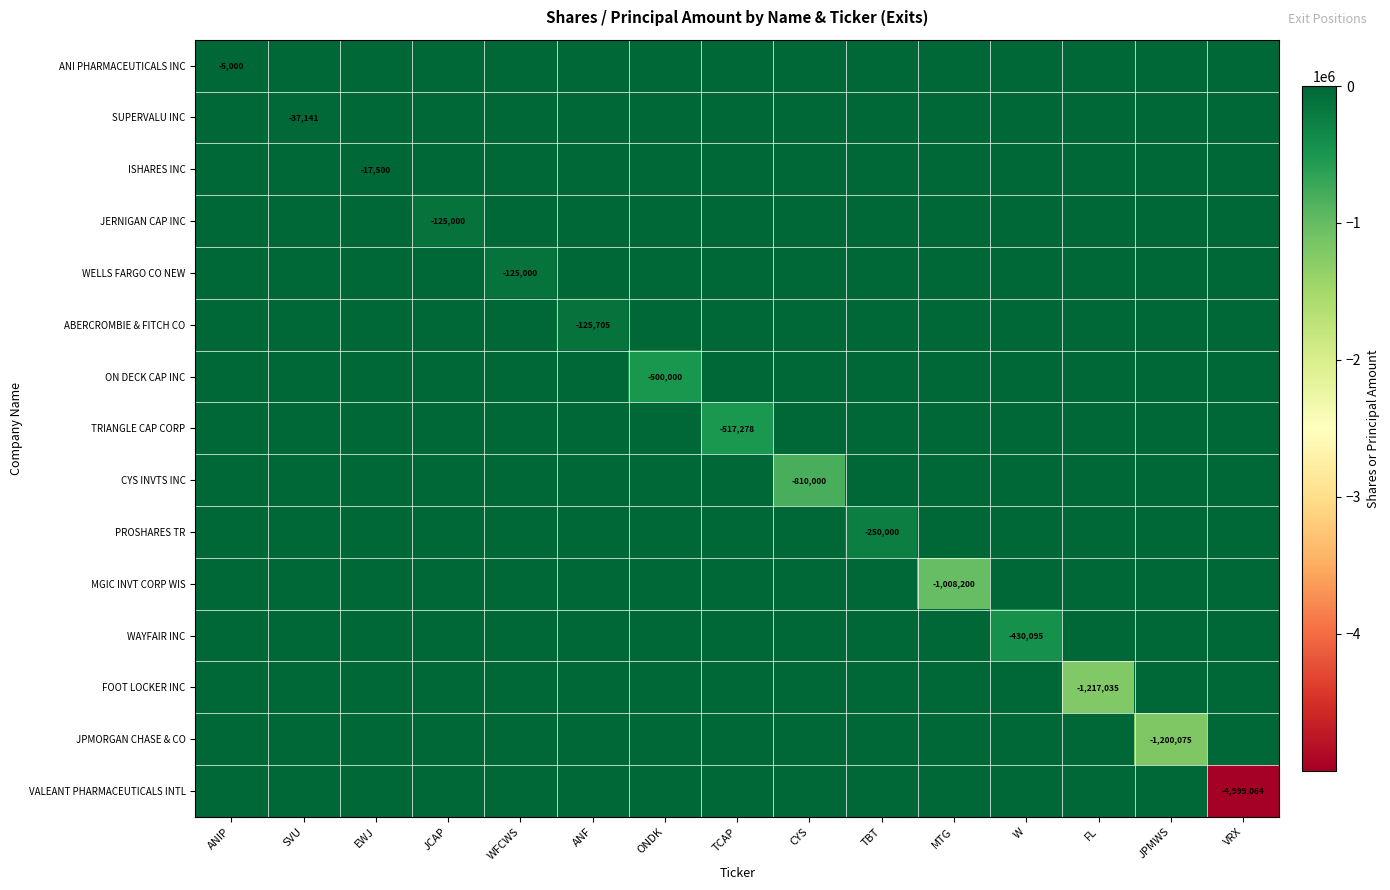

Is it true that SUPERVALU INC equals 0 at W?

True